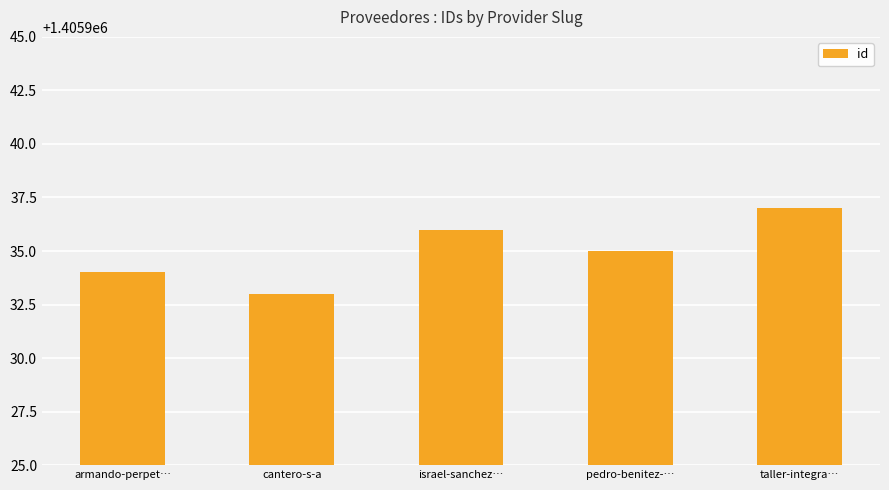

List the labels in order of value, smallest first.

cantero-s-a, armando-perpet…, pedro-benitez-…, israel-sanchez…, taller-integra…